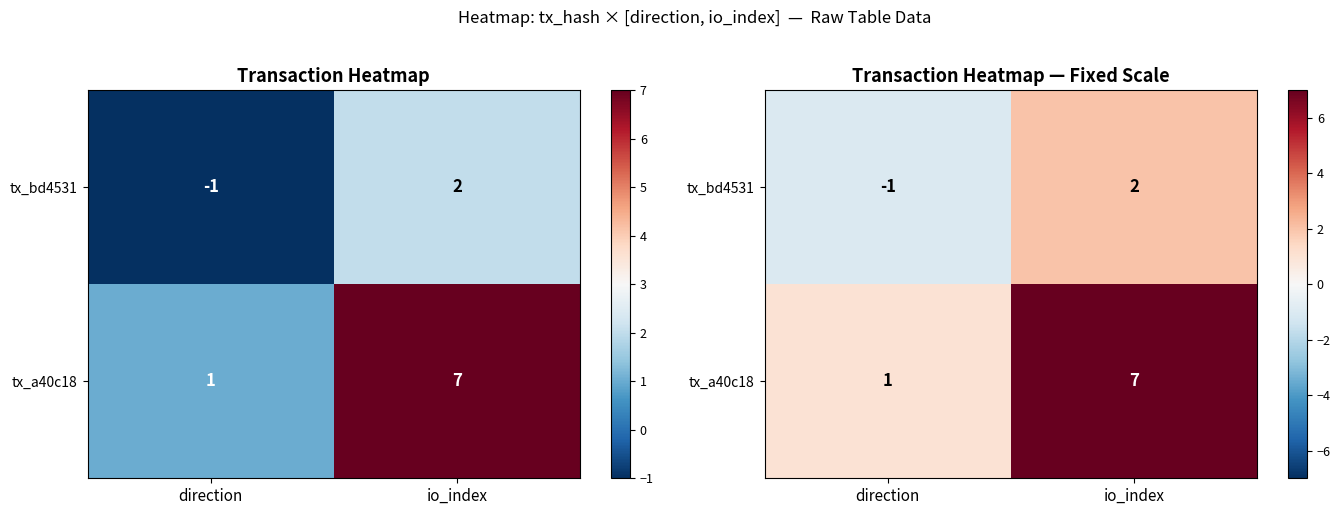

Is it true that tx_a40c18 equals 10 at io_index?

False